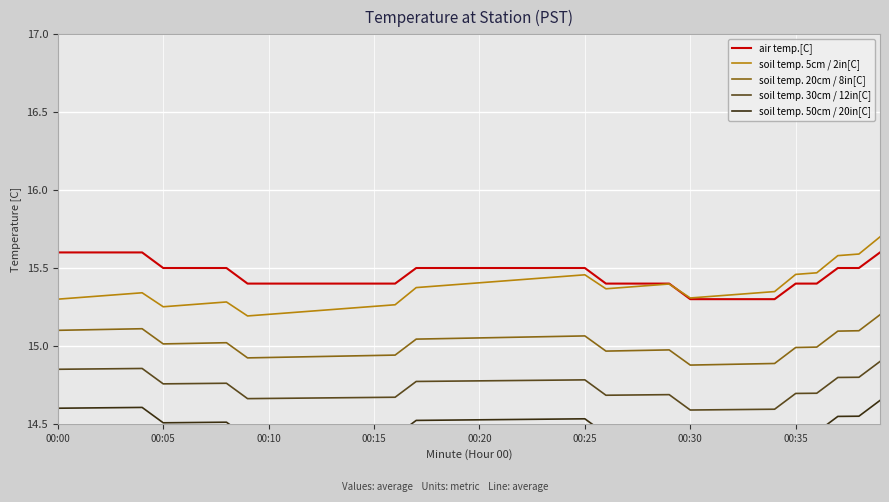

What is the difference between the highest and lowest values at 21?

1.0